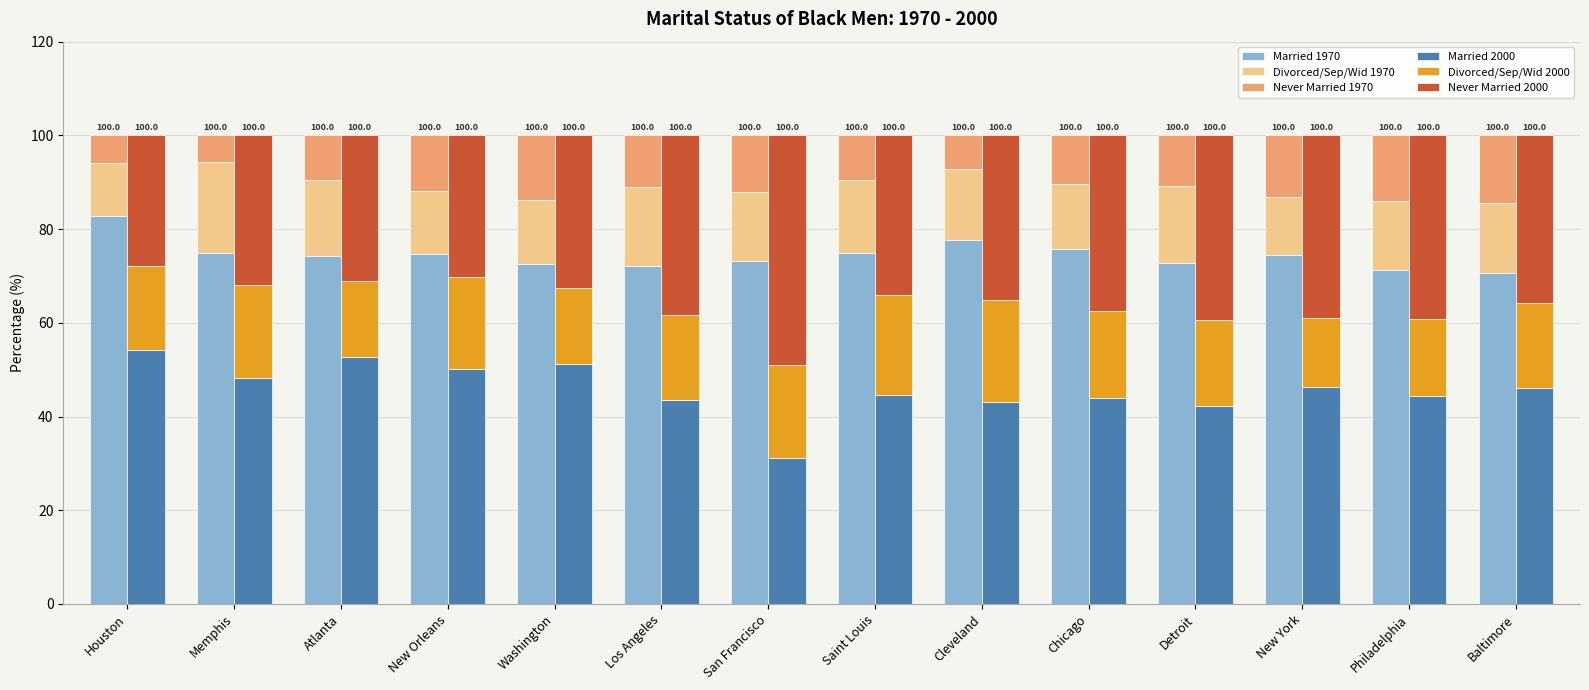

Which label corresponds to the largest value in the chart?

Houston